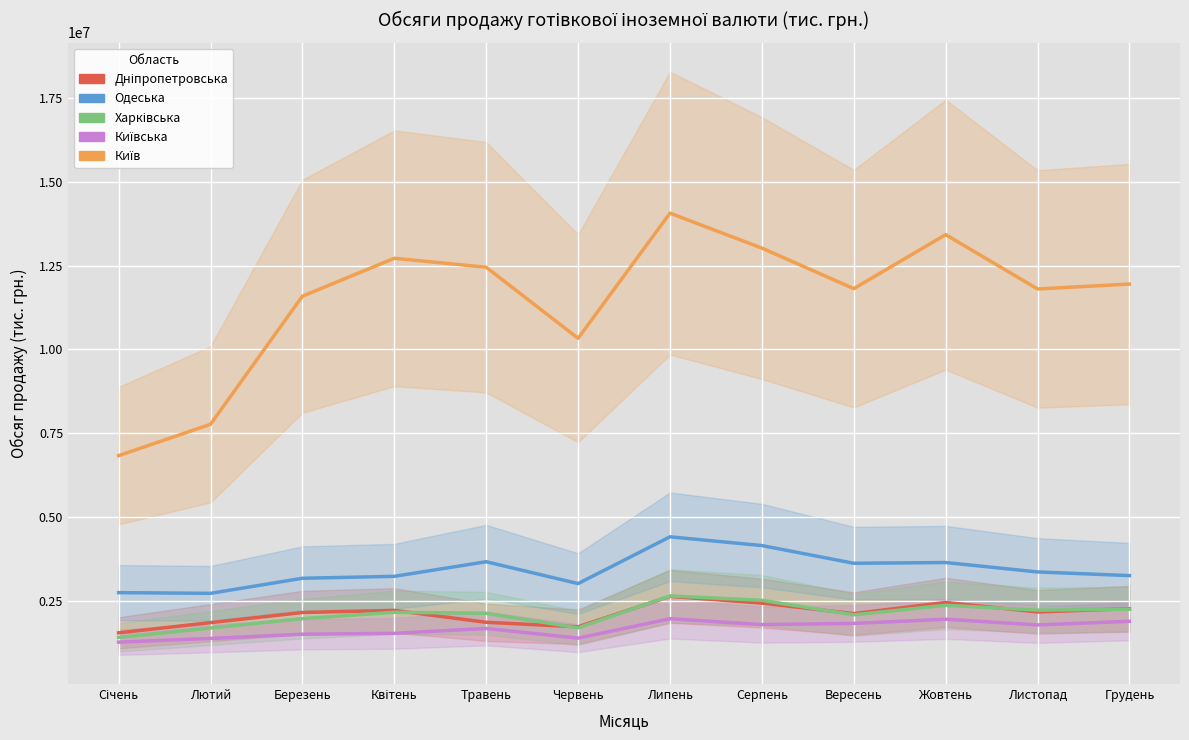

List the labels in order of Київська value, largest first.

Липень, Жовтень, Грудень, Вересень, Серпень, Листопад, Травень, Квітень, Березень, Червень, Лютий, Січень